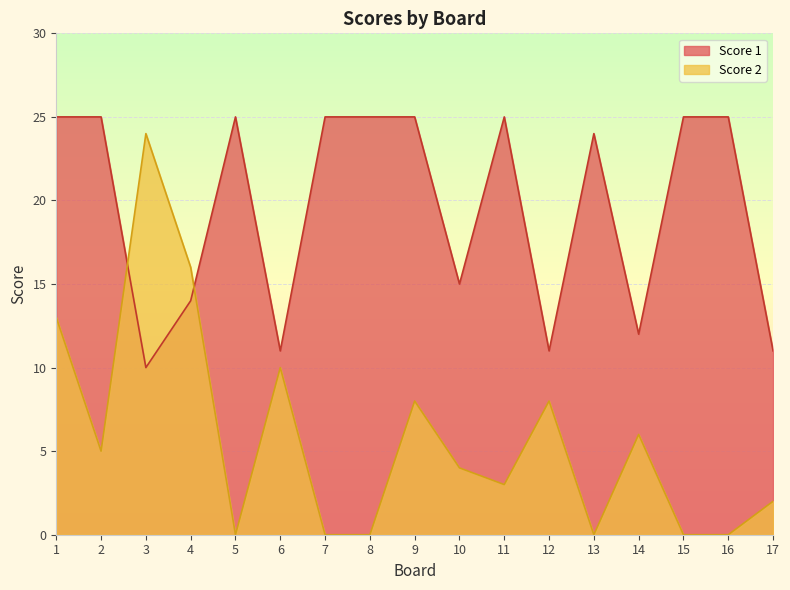

What is the difference between the Score 2 values at 4 and 3?

8